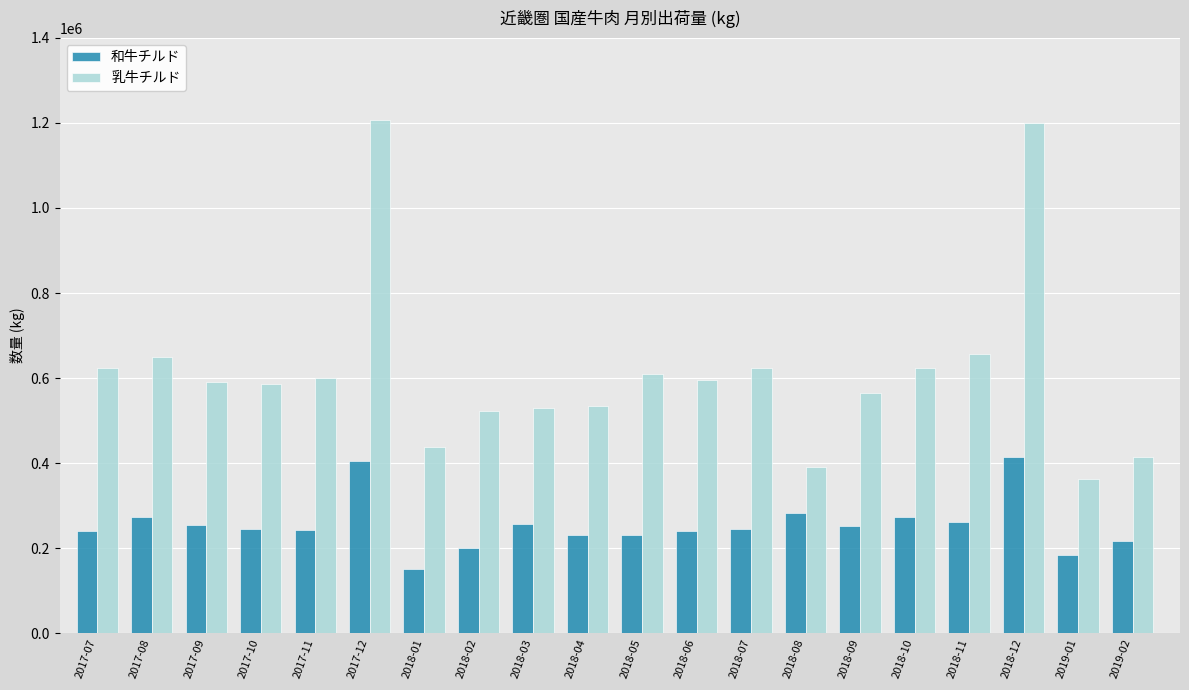

What is the label of the 8th bar from the left?

2018-02